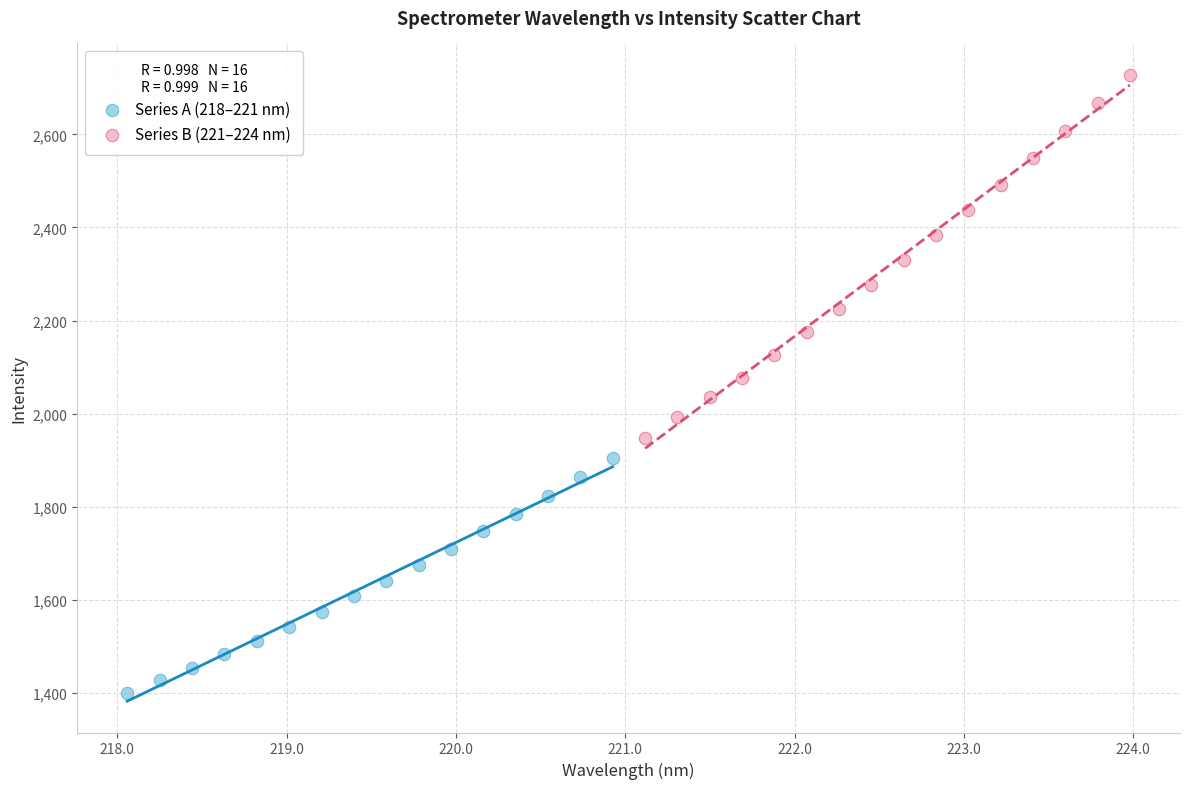

Which series reaches the maximum Y coordinate?

Series B (221–224 nm)